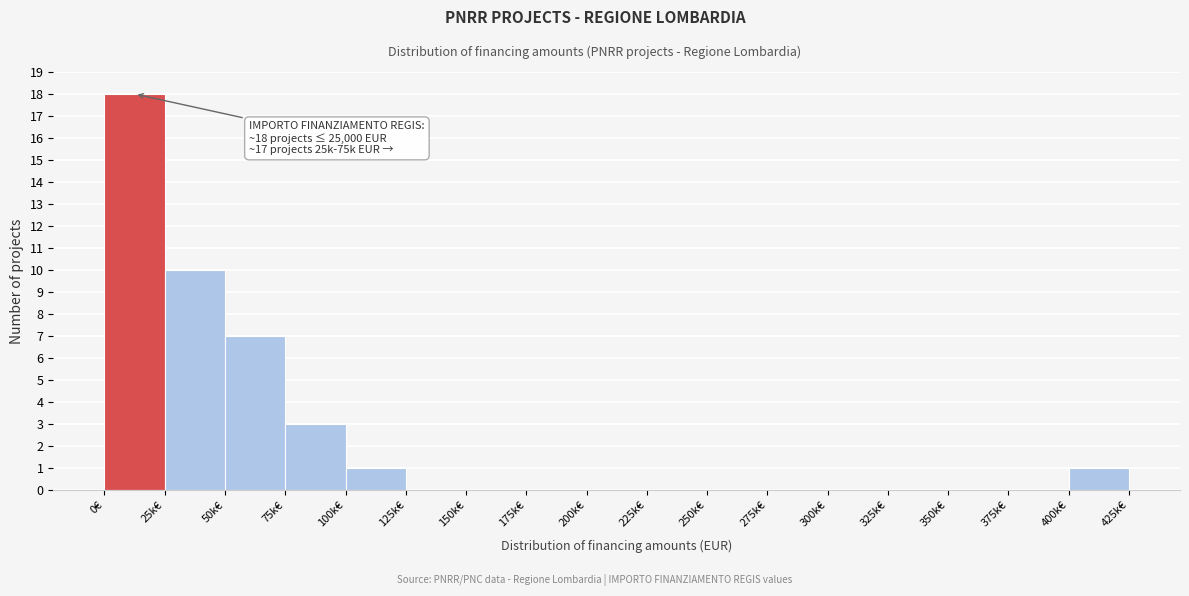

Reading right to left, list all the values displayed in this chart.

400k€=1	375k€=0	350k€=0	325k€=0	300k€=0	275k€=0	250k€=0	225k€=0	200k€=0	175k€=0	150k€=0	125k€=0	100k€=1	75k€=3	50k€=7	25k€=10	0€=18